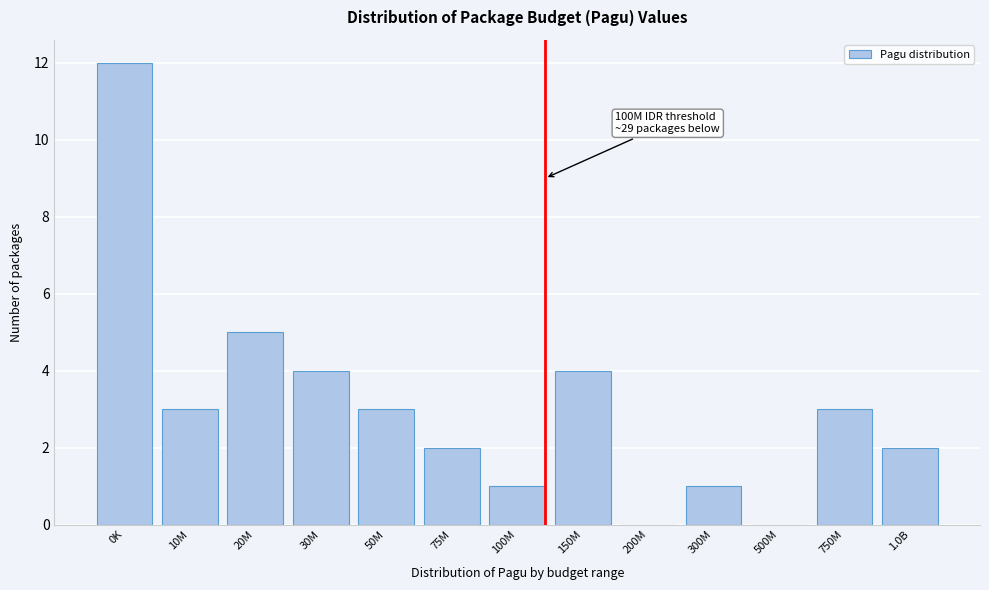

Reading left to right, list all the values displayed in this chart.

0K=12	10M=3	20M=5	30M=4	50M=3	75M=2	100M=1	150M=4	200M=0	300M=1	500M=0	750M=3	1.0B=2